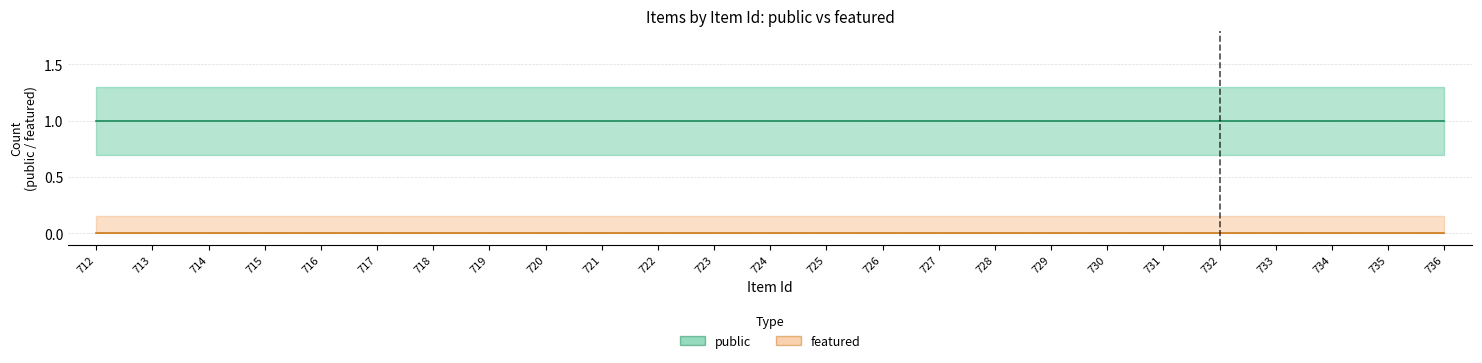

Between 722 and 734, which is larger?

722